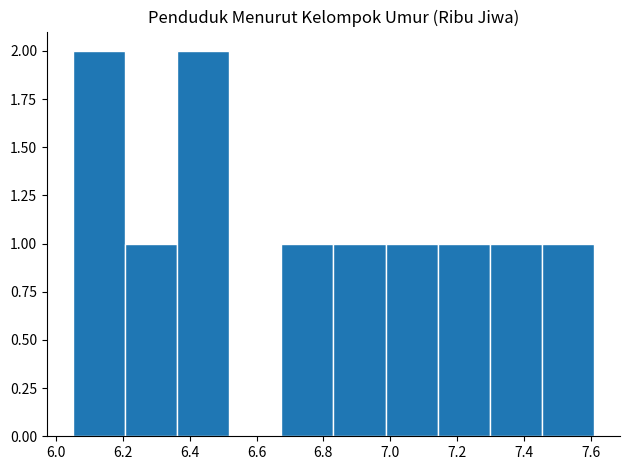

What is the height of the bar covering 7.454 to 7.610 on the x-axis? Neither the bar edges nor the heights are printed on the chart, so give them approximately, as read against the axes.

1